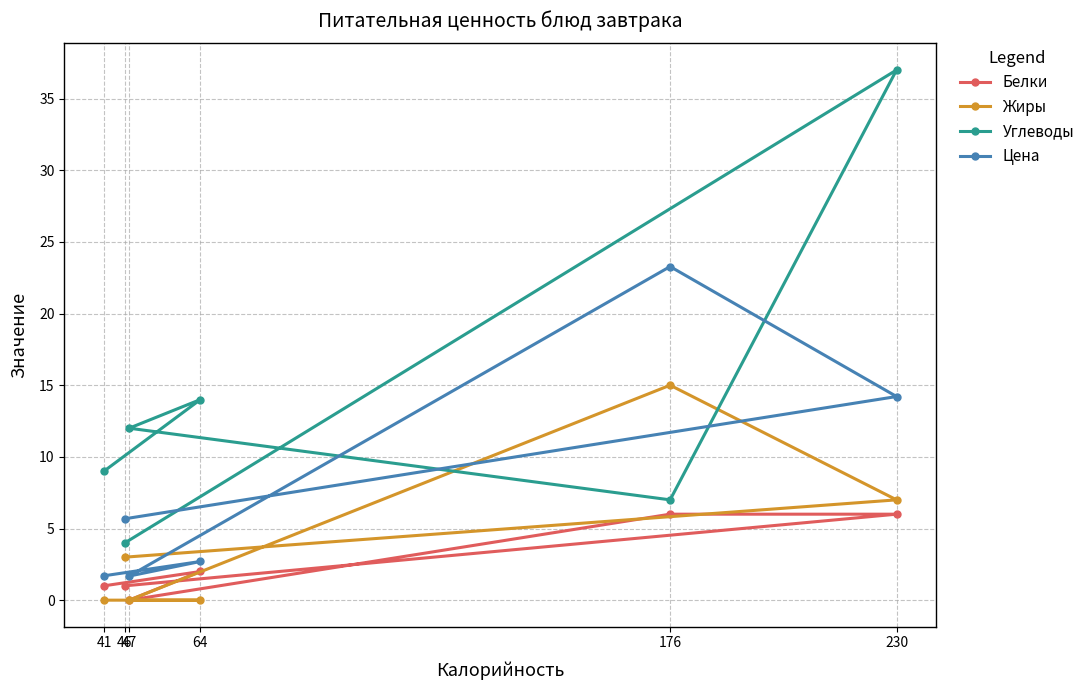

What are all the series names shown in the legend?

Белки, Жиры, Углеводы, Цена